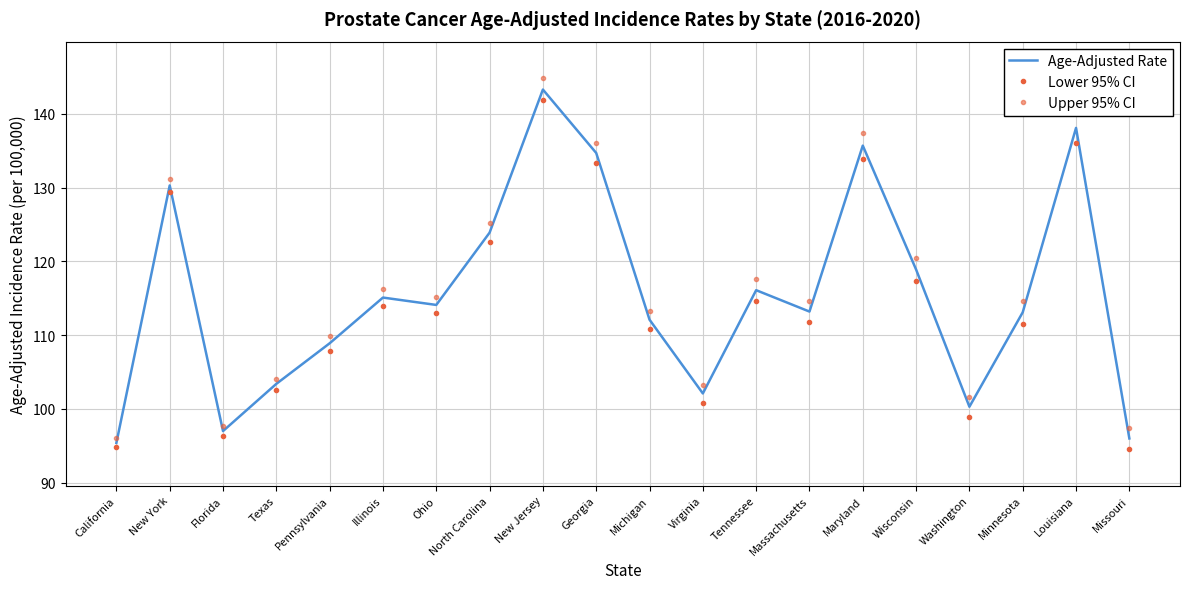

Which series has the largest total across all categories?

Upper 95% CI